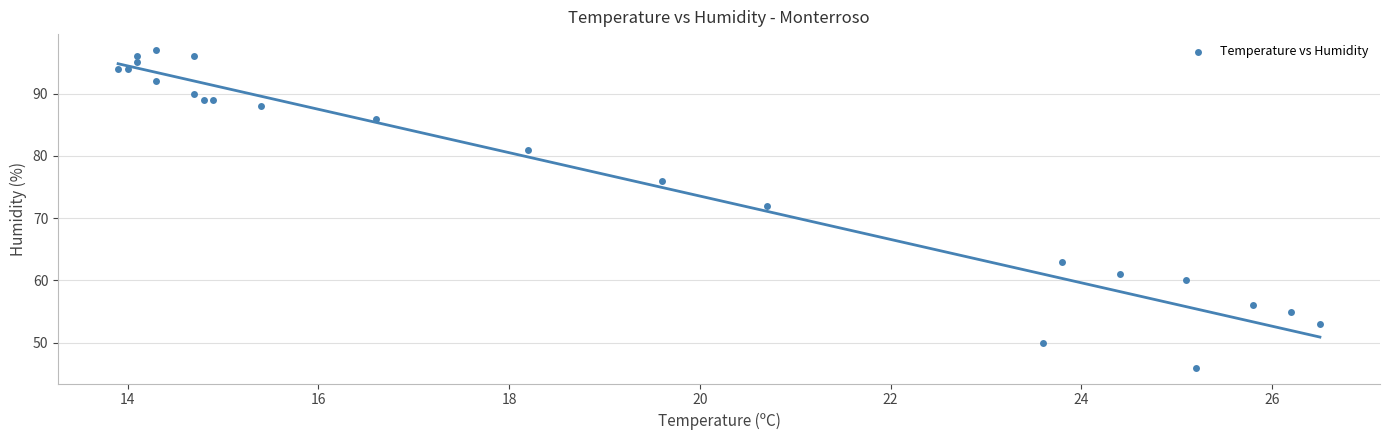

What Y value in the scatter plot is closest to 71?

72